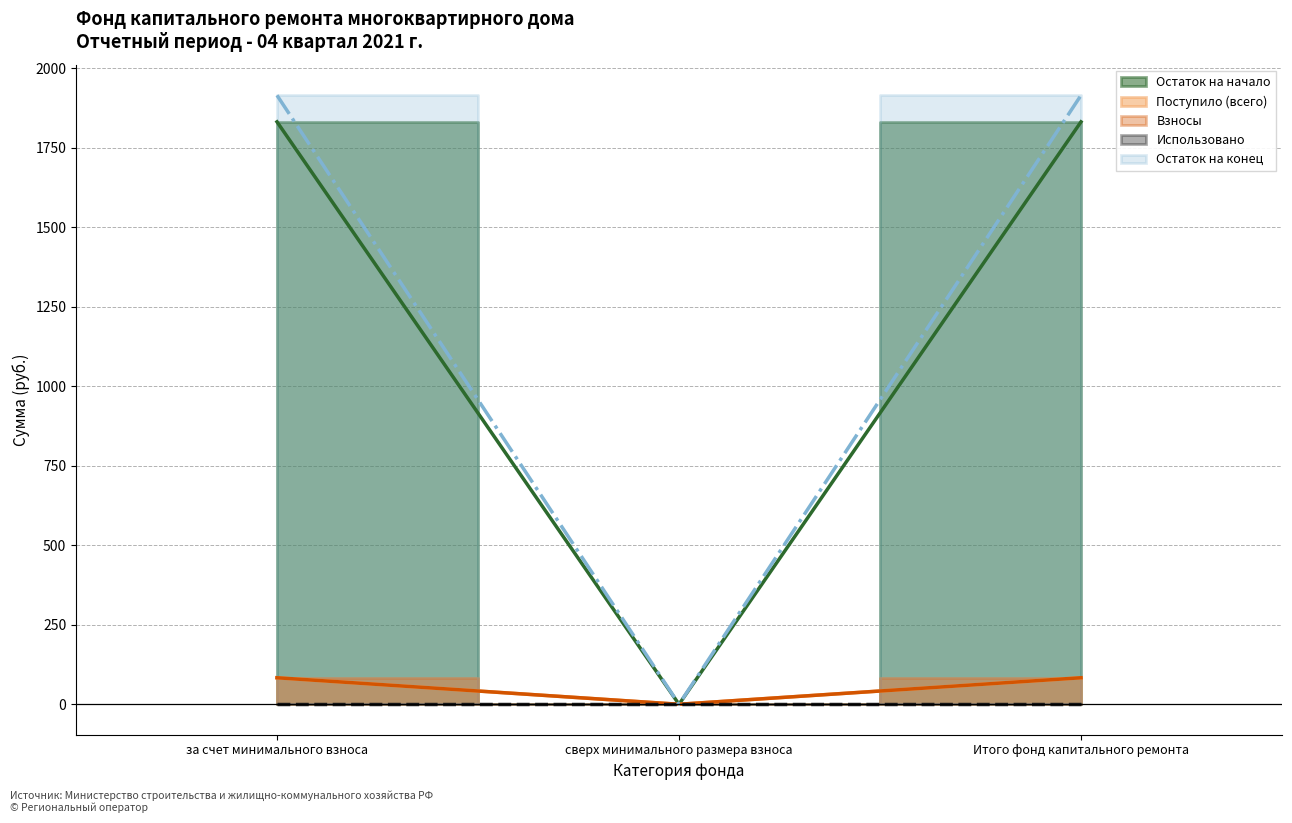

Which series changed the most between за счет минимального взноса and Итого фонд капитального ремонта?

Остаток на начало